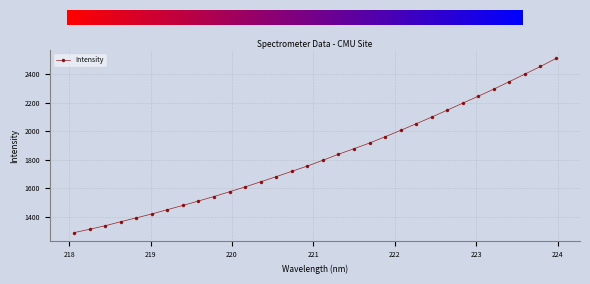

Does the chart display data point markers on the line(s)?

Yes